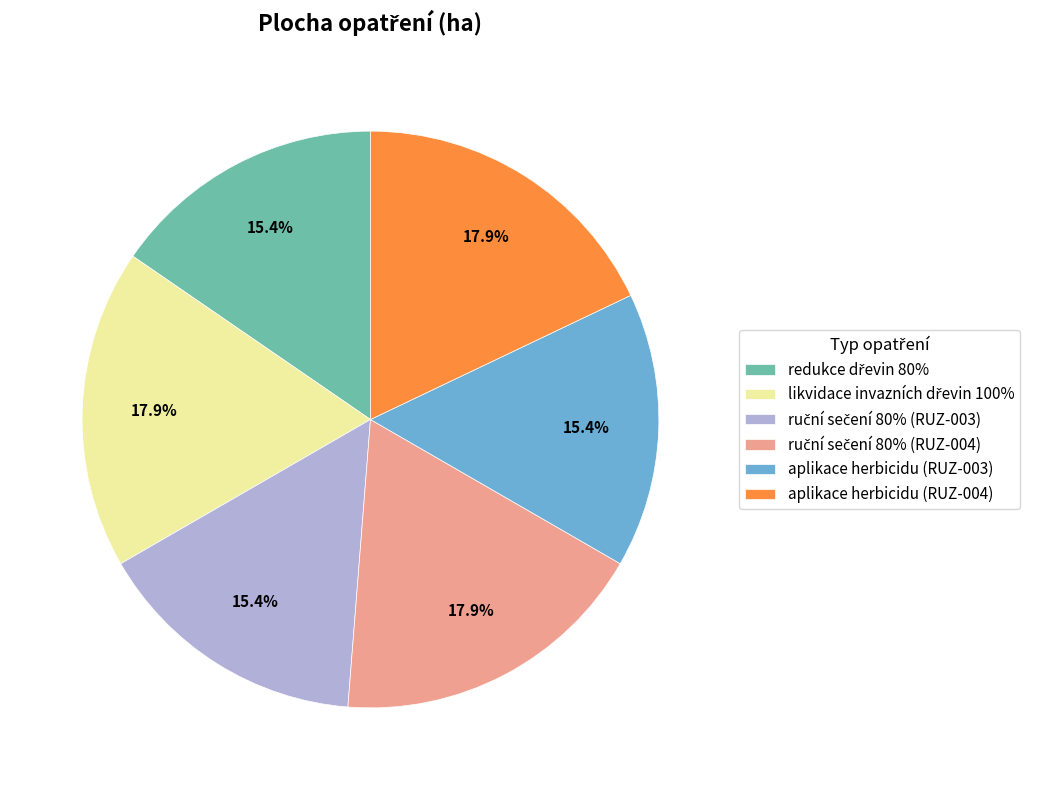

Does aplikace herbicidu (RUZ-003) account for over 50% of the chart?

No